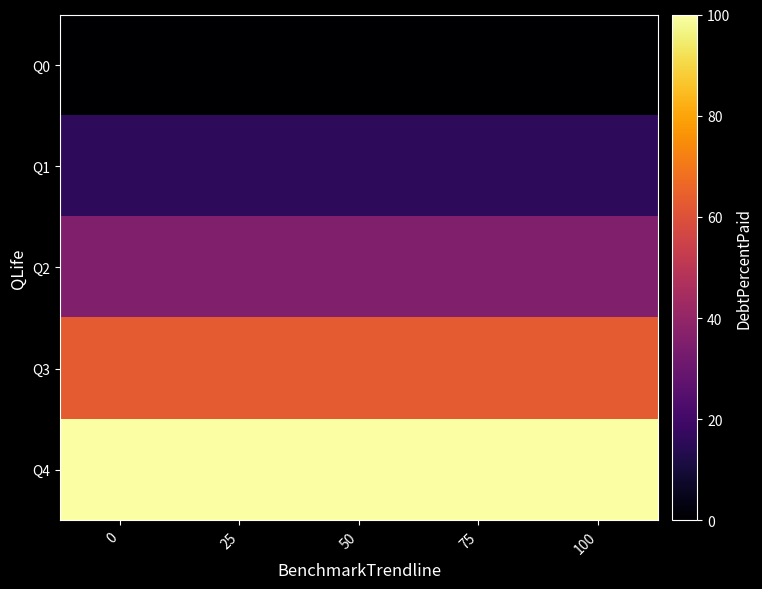

How many categories are shown in the chart?

5